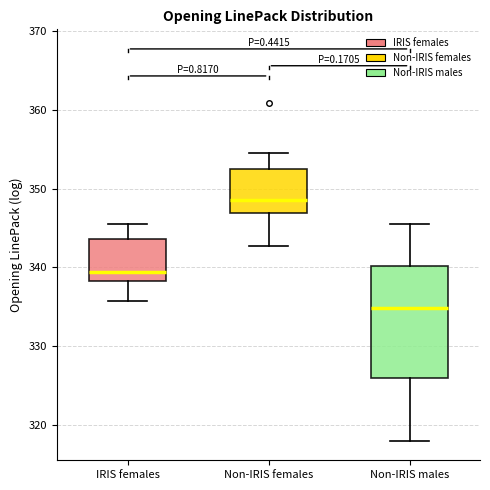

Where does the median line of the box for Non-IRIS males sit on the y-axis? The values are not printed on the chart, so give them approximately, as read against the axis.

335